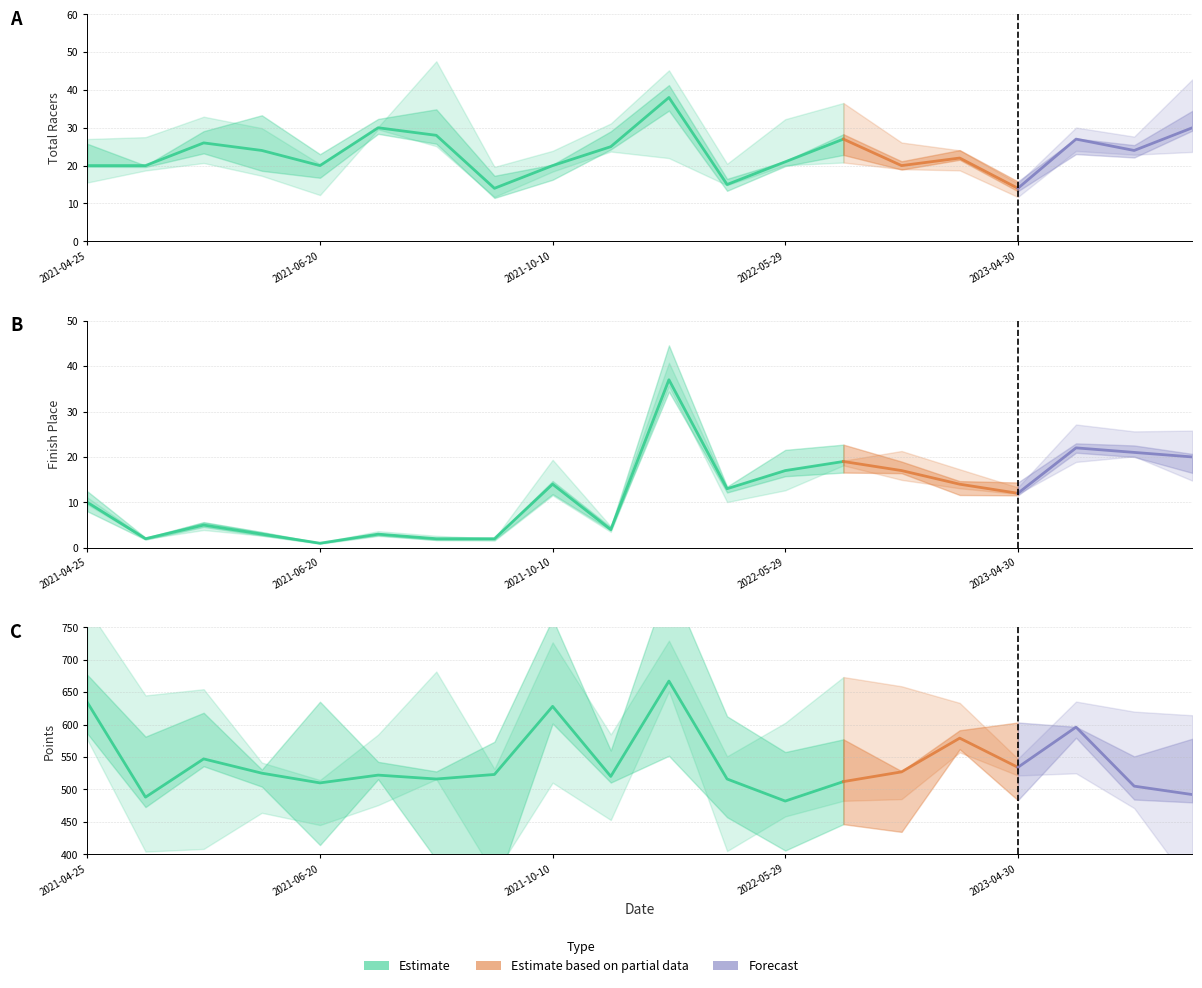

At which category does the chart reach its peak across all series?

2022-04-02